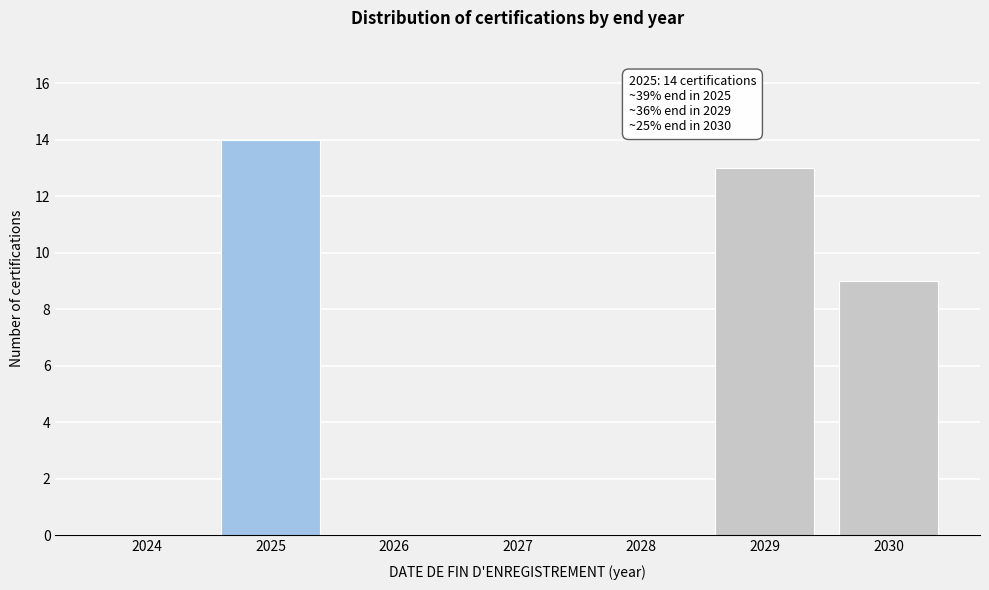

Reading right to left, what are all the values shown in this chart?

2030=9	2029=13	2028=0	2027=0	2026=0	2025=14	2024=0